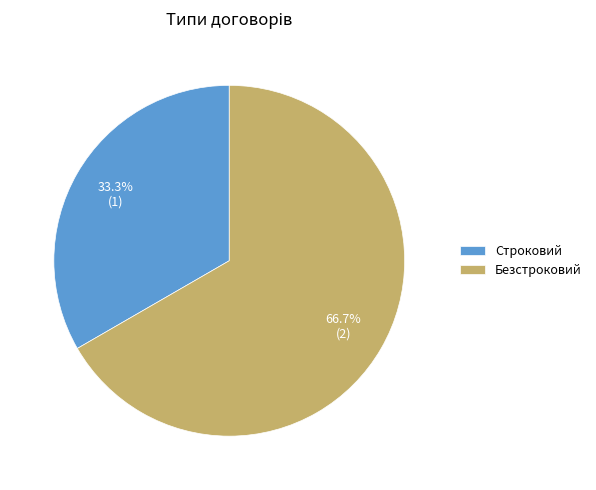

Approximately how many times larger is the value at Безстроковий compared to Строковий?

2.0